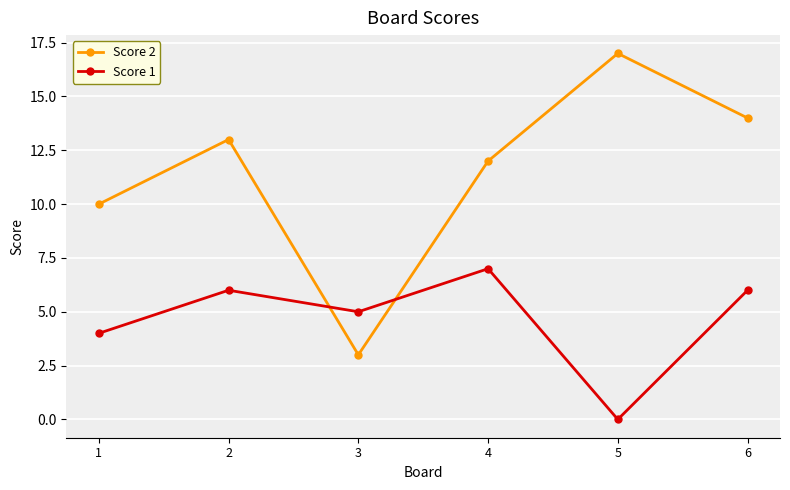

Which series has the largest total across all categories?

Score 2